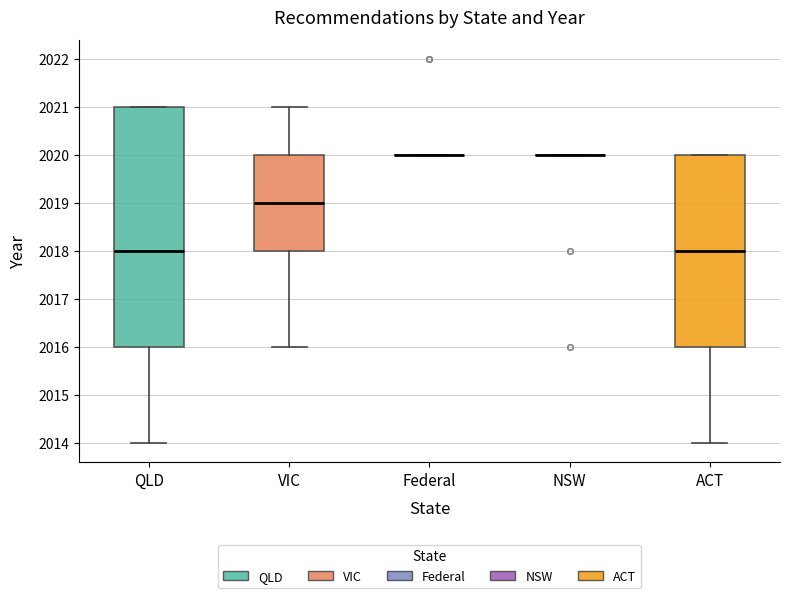

Comparing the boxes themselves (not the whiskers), which one is the tallest?

QLD